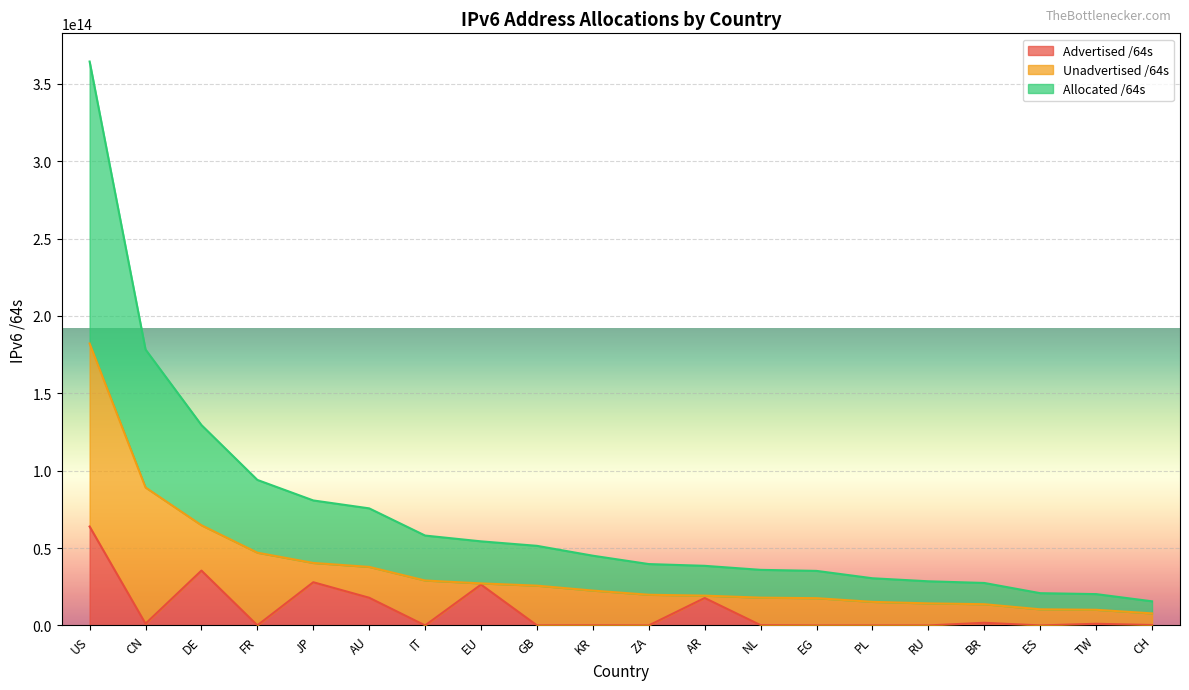

Between AU and ZA, which is larger?

AU